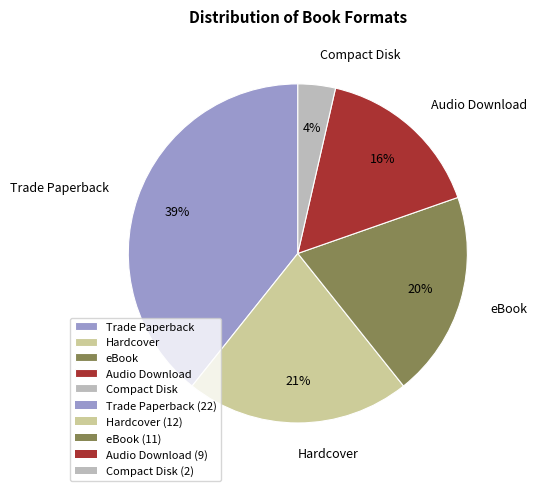

Is there a majority slice in this chart?

No